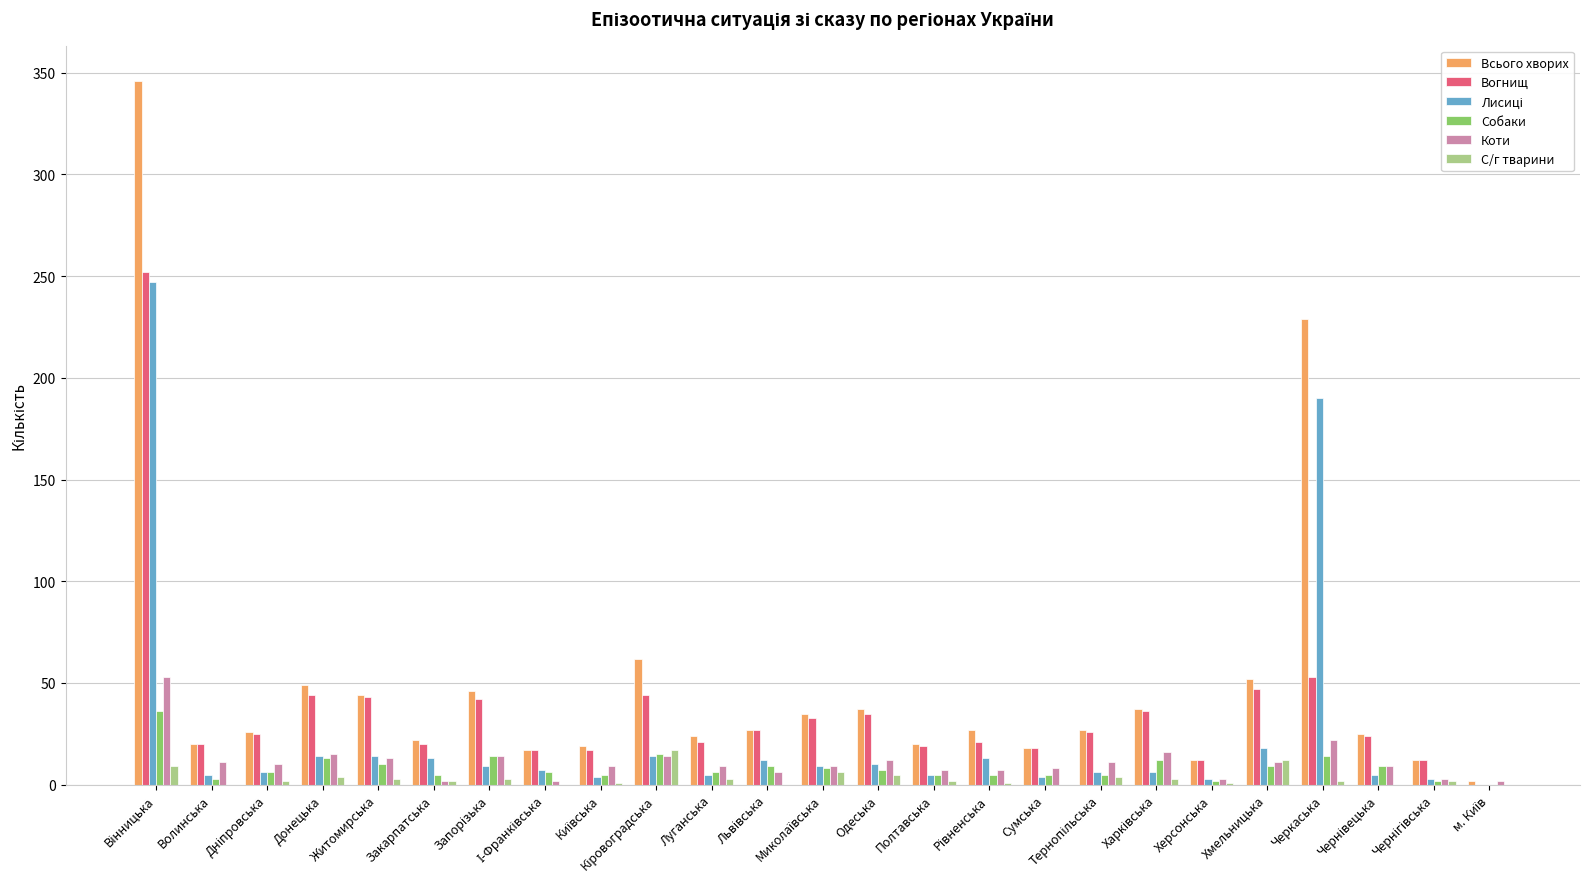

What is the maximum value for С/г тварини?

17